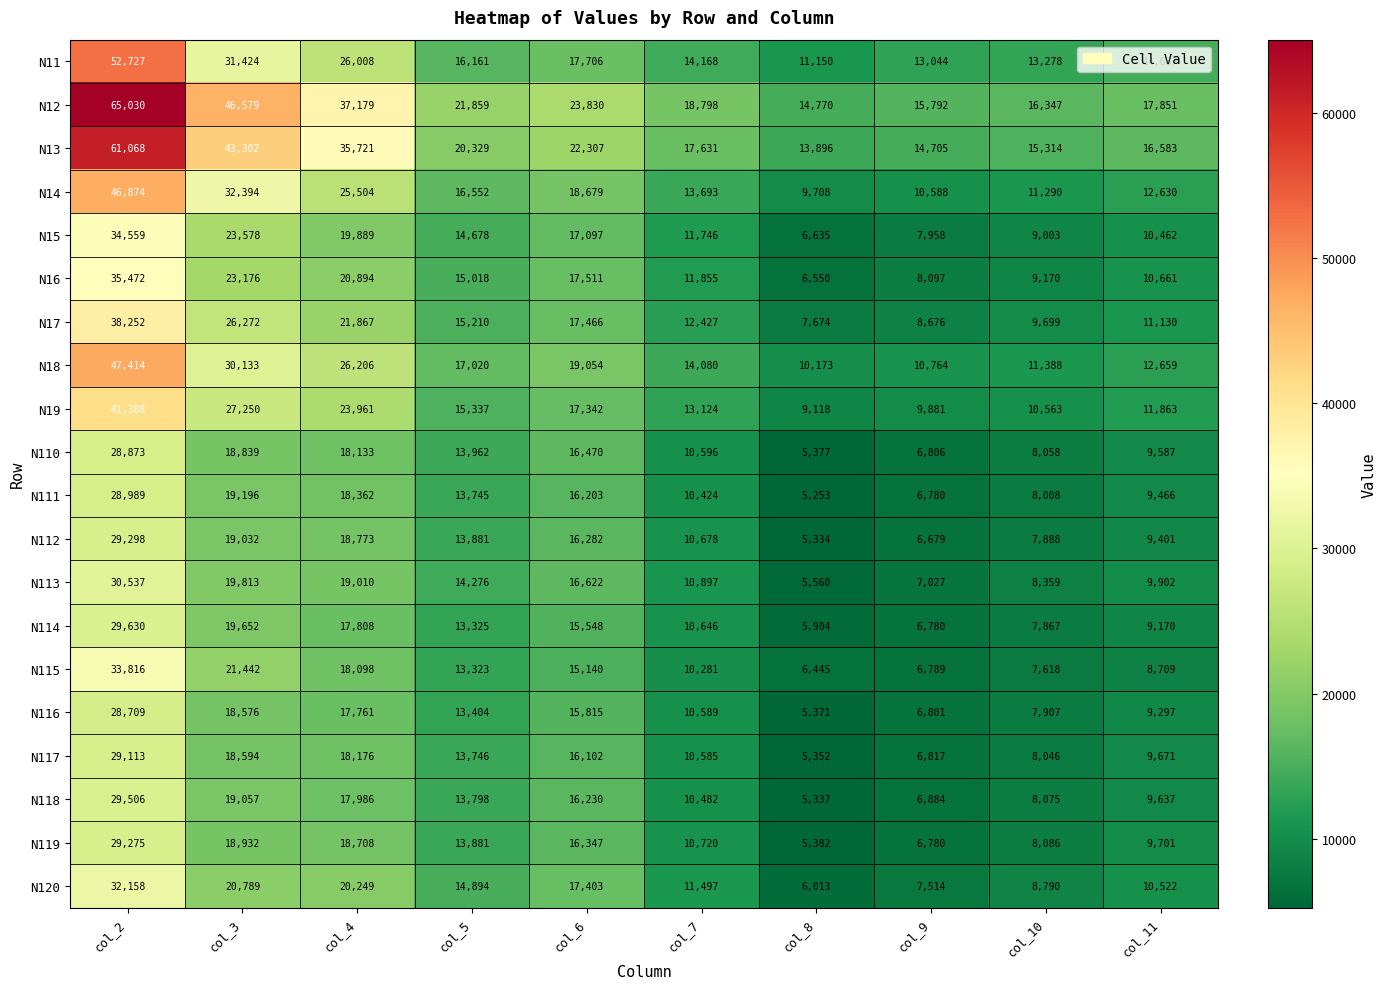

True or false: N17 has a value of 14913 at col_9.

False